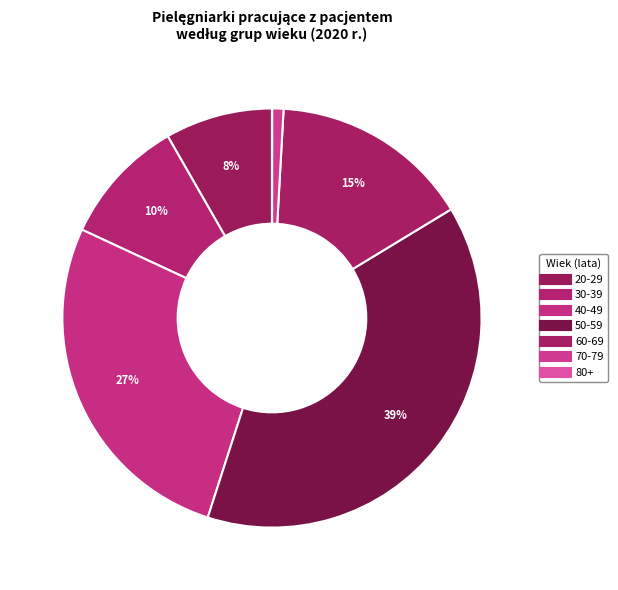

Combined, what portion of the pie is 80+ and 70-79?

0.9%